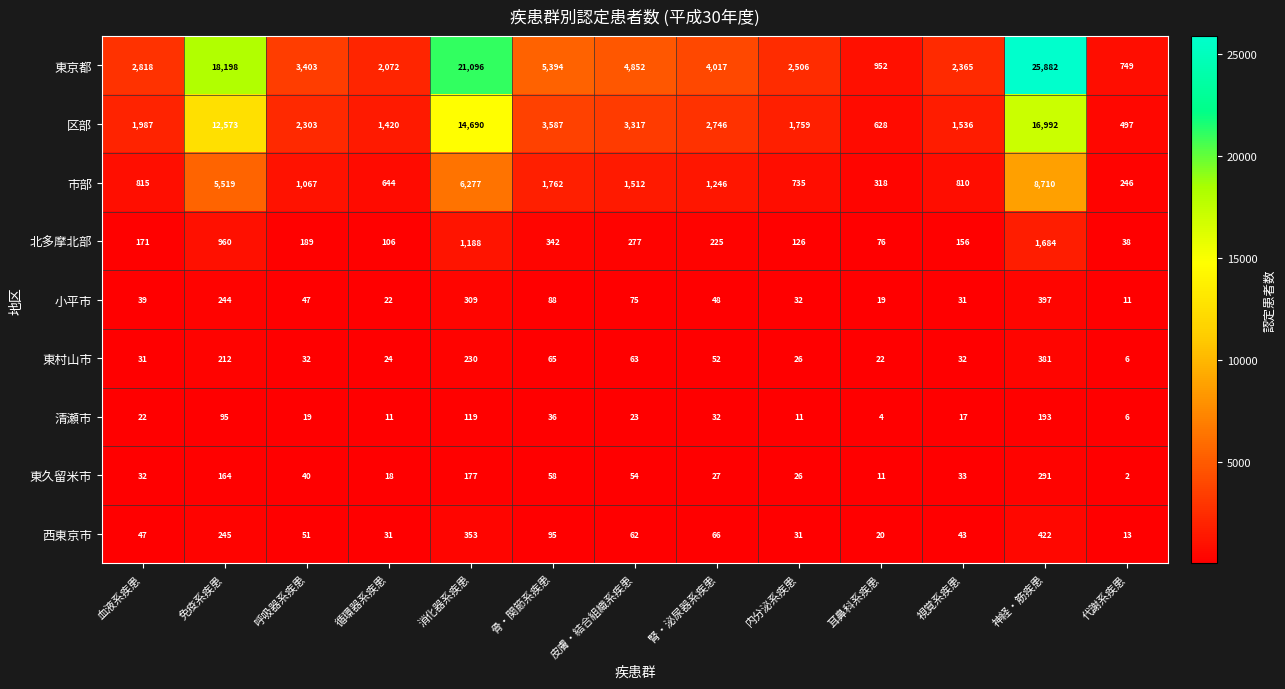

Is it true that 北多摩北部 equals 76 at 耳鼻科系疾患?

True